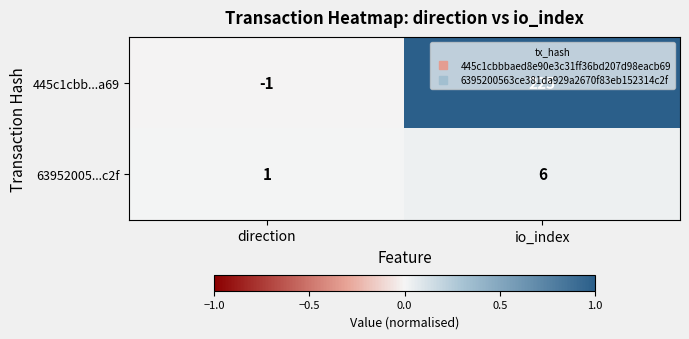

List the series in order of their peak value, highest first.

445c1cbb...a69, 63952005...c2f